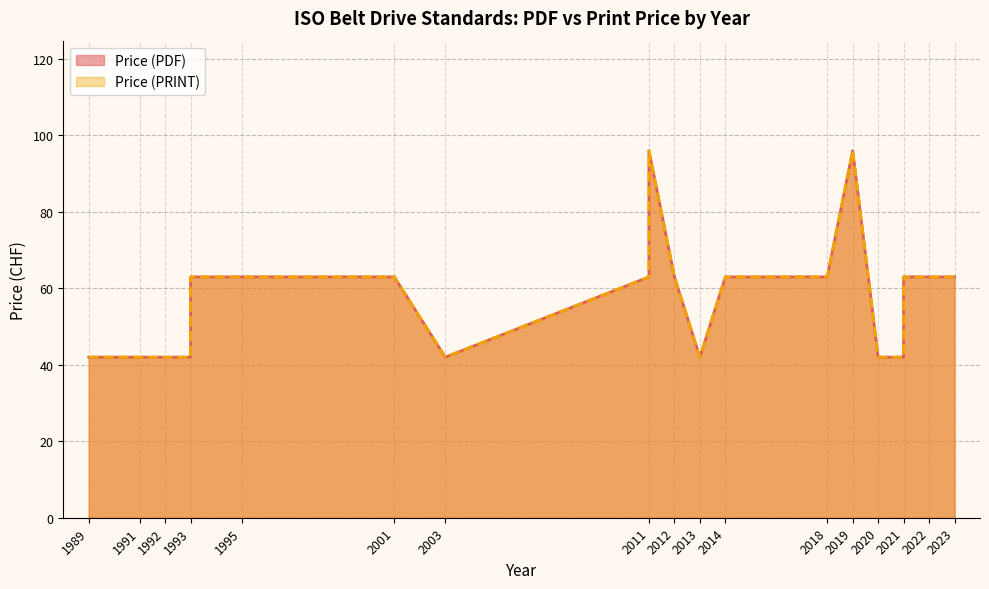

In Price (PRINT), how many points are lower than both neighbors (excluding endpoints)?

3